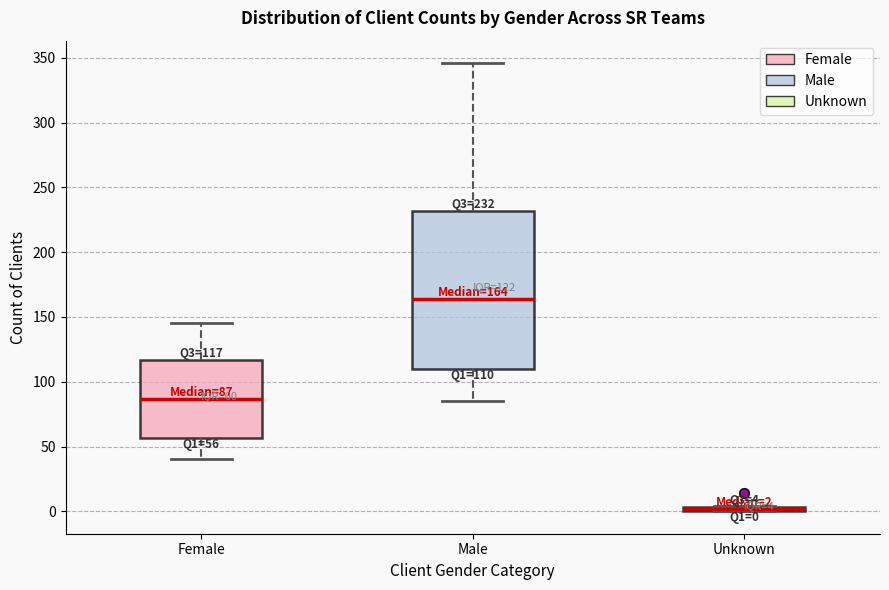

Comparing the boxes themselves (not the whiskers), which one is the tallest?

Male